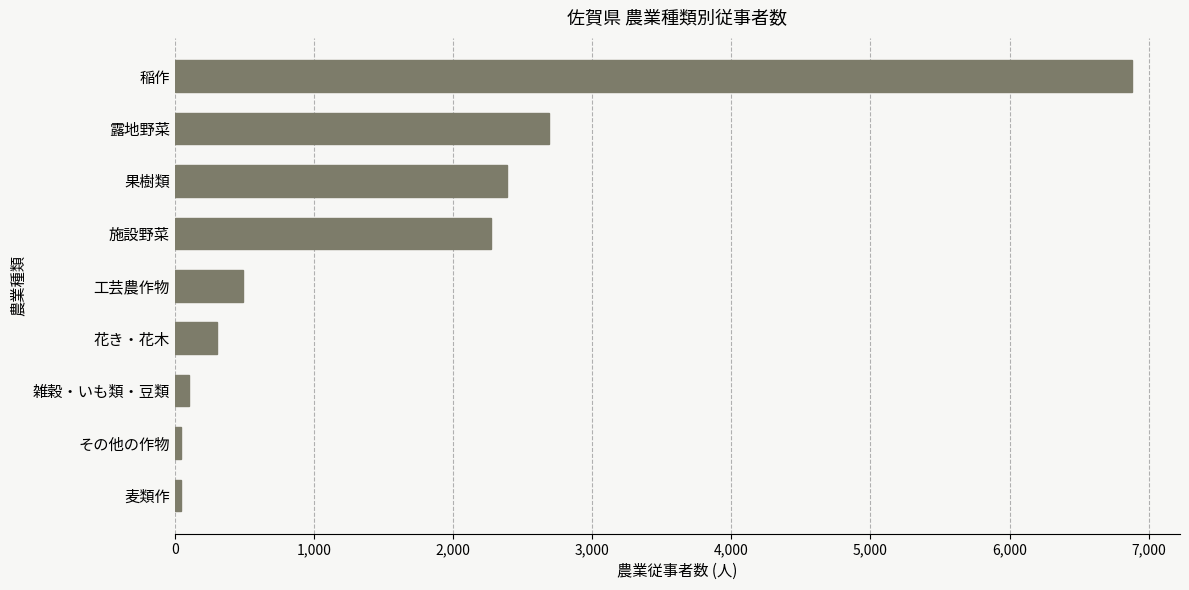

What is the average value?

1690